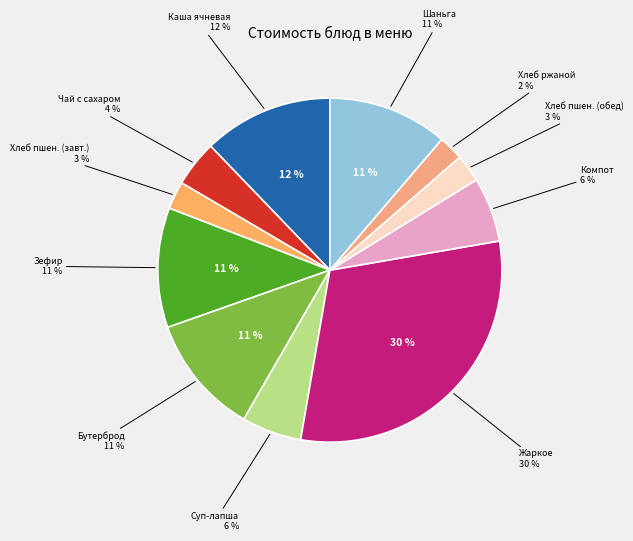

True or false: Бутерброд с маслом сливочным accounts for 11% of the total.

True